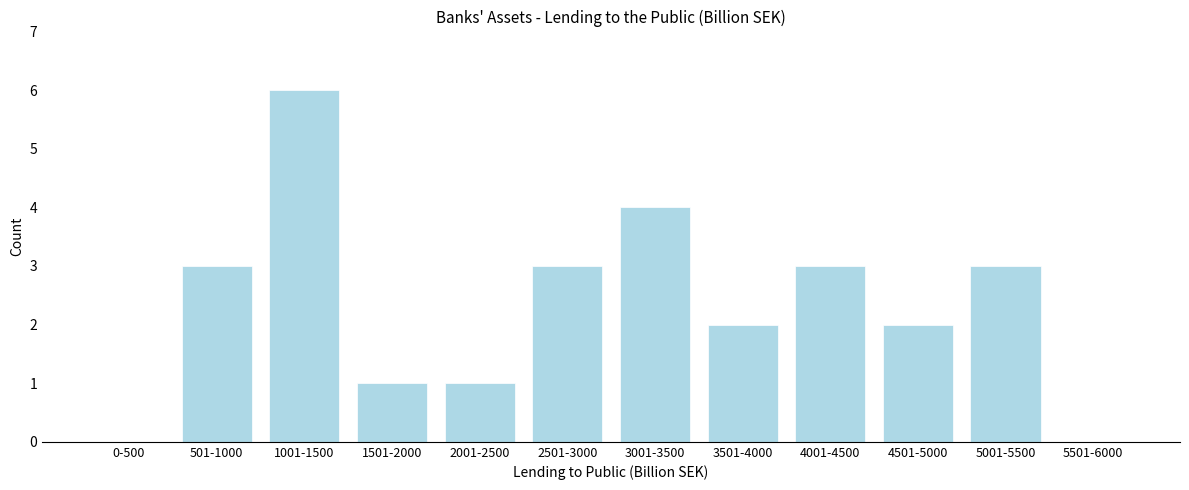

Reading right to left, extract all data points from this chart.

5501-6000=0	5001-5500=3	4501-5000=2	4001-4500=3	3501-4000=2	3001-3500=4	2501-3000=3	2001-2500=1	1501-2000=1	1001-1500=6	501-1000=3	0-500=0